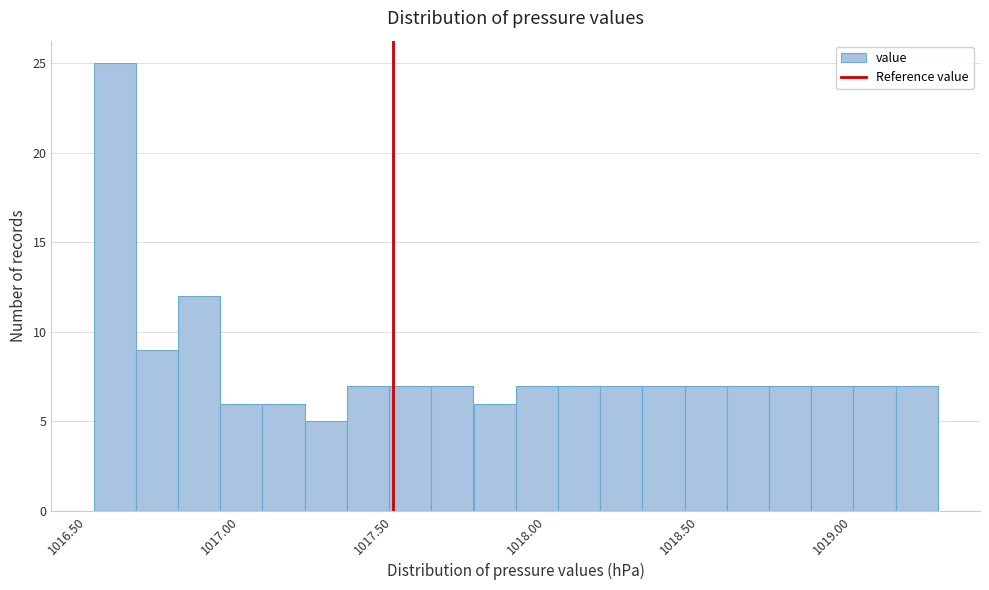

Read against the x-axis, roughly where is the centre of the tallest bar?

1016.60